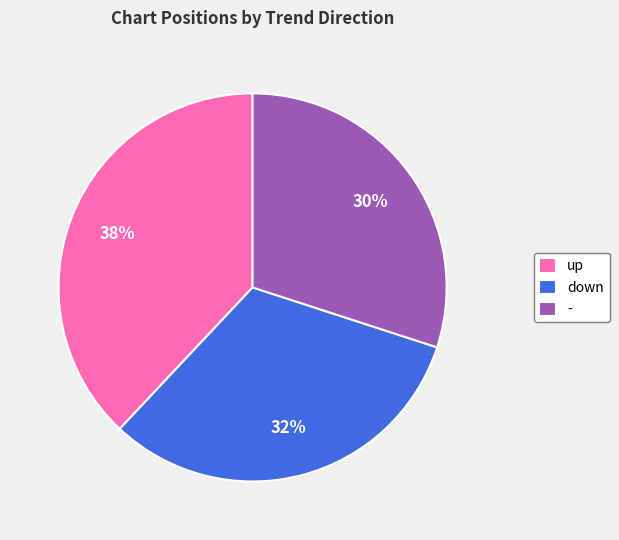

To the nearest percent, what percentage of the pie is up?

38%